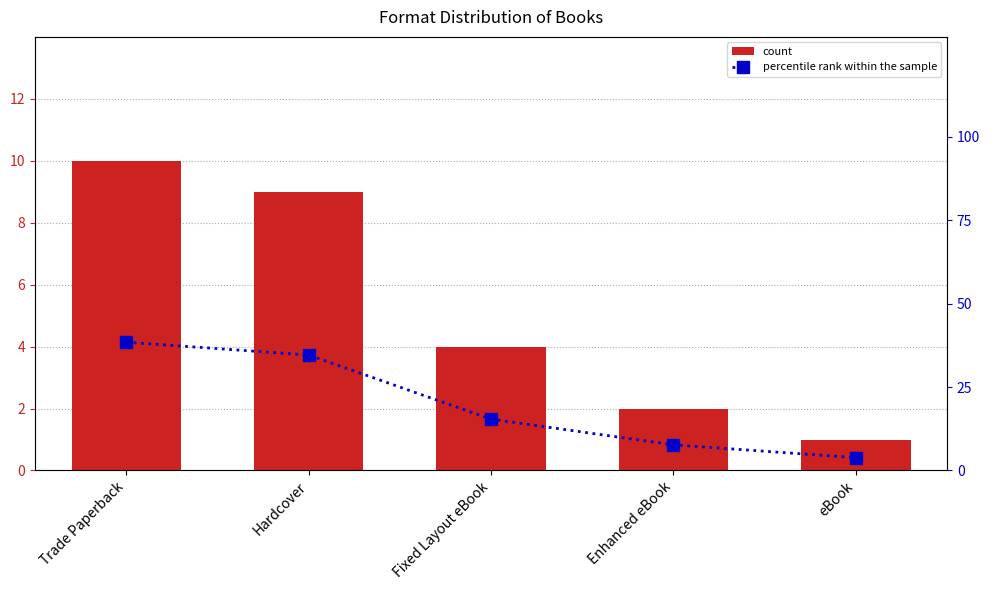

How many values in the count series are below 4?

2